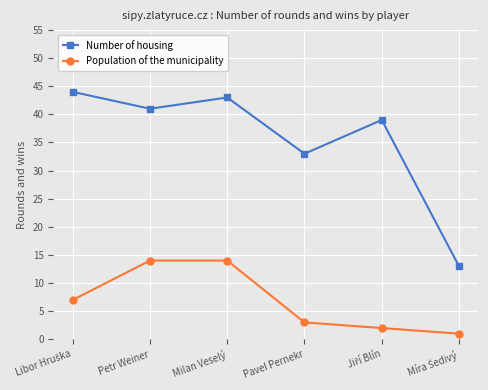

Where is the first local maximum for Number of housing?

Milan Veselý